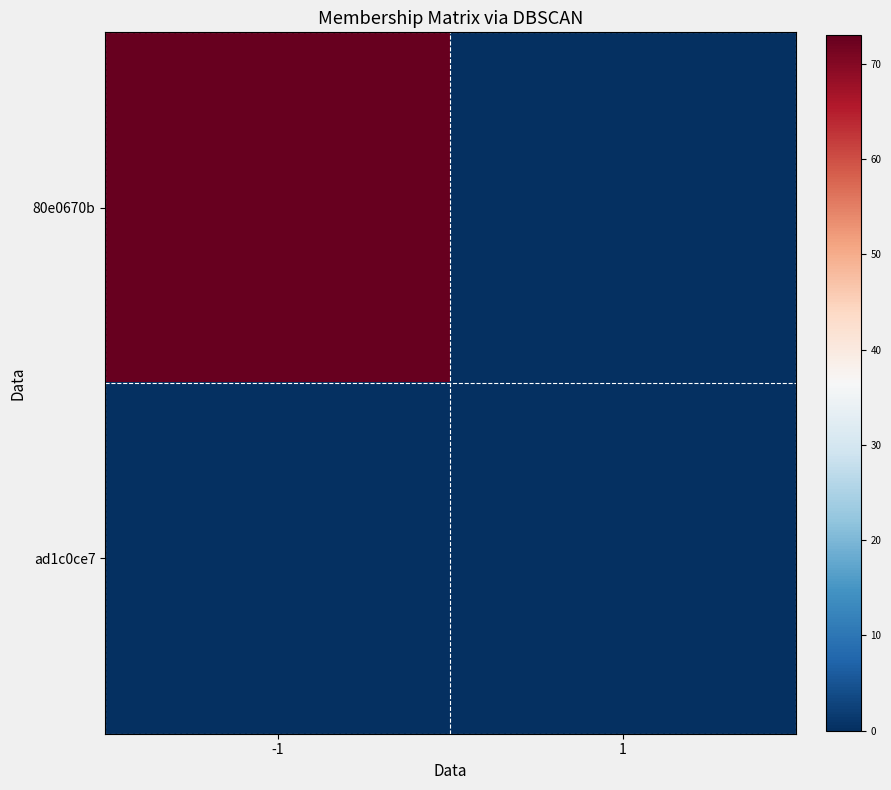

Which category has the highest value across all series?

-1